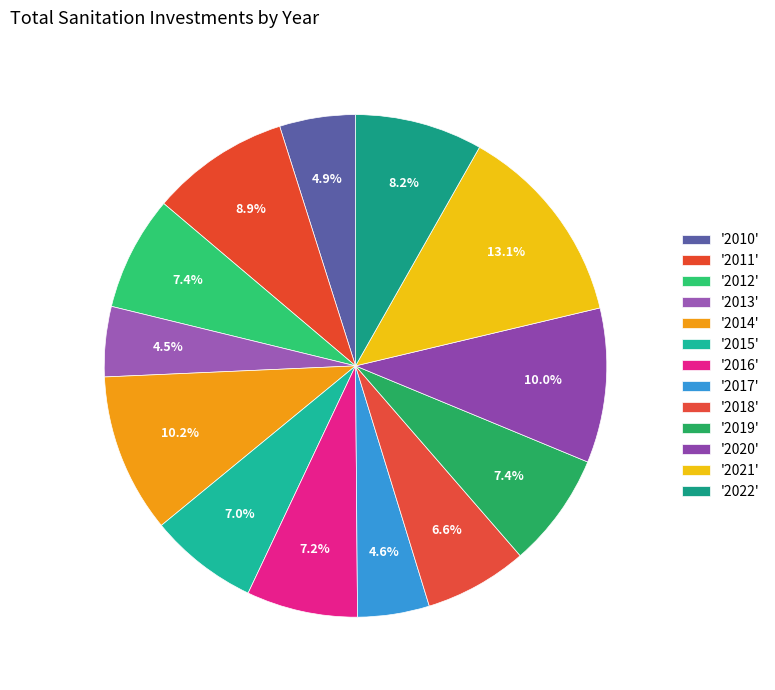

Rank the categories by value from highest to lowest.

2021, 2014, 2020, 2011, 2022, 2019, 2012, 2016, 2015, 2018, 2010, 2017, 2013